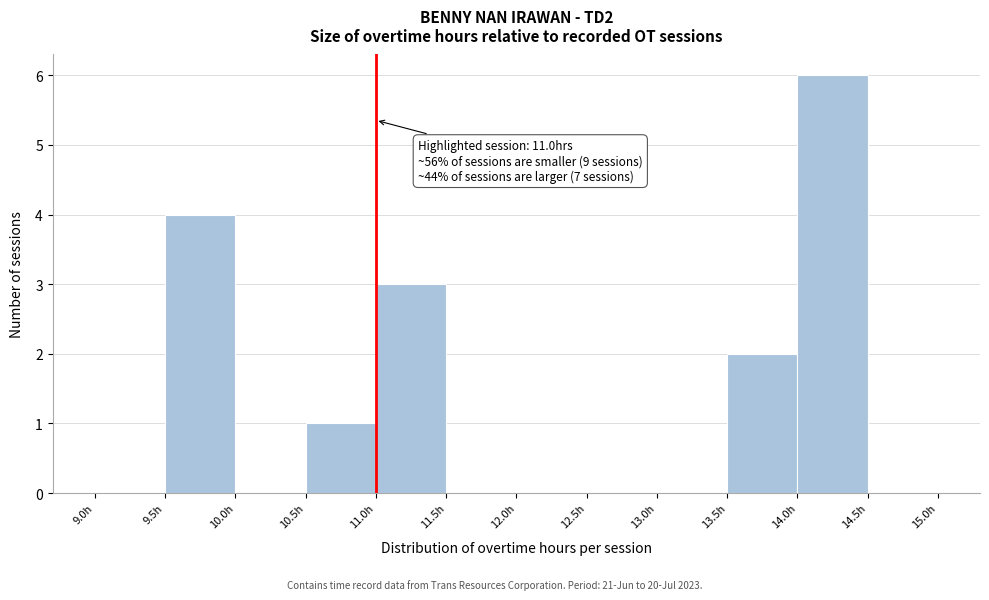

Over which range of the x-axis is the bar tallest?

14.0 to 14.5